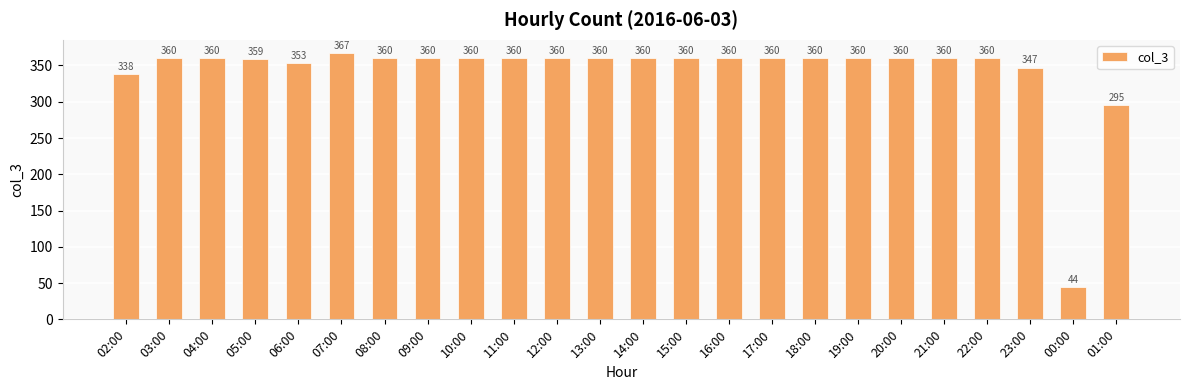

Where is the data nearest to the value 205?

01:00